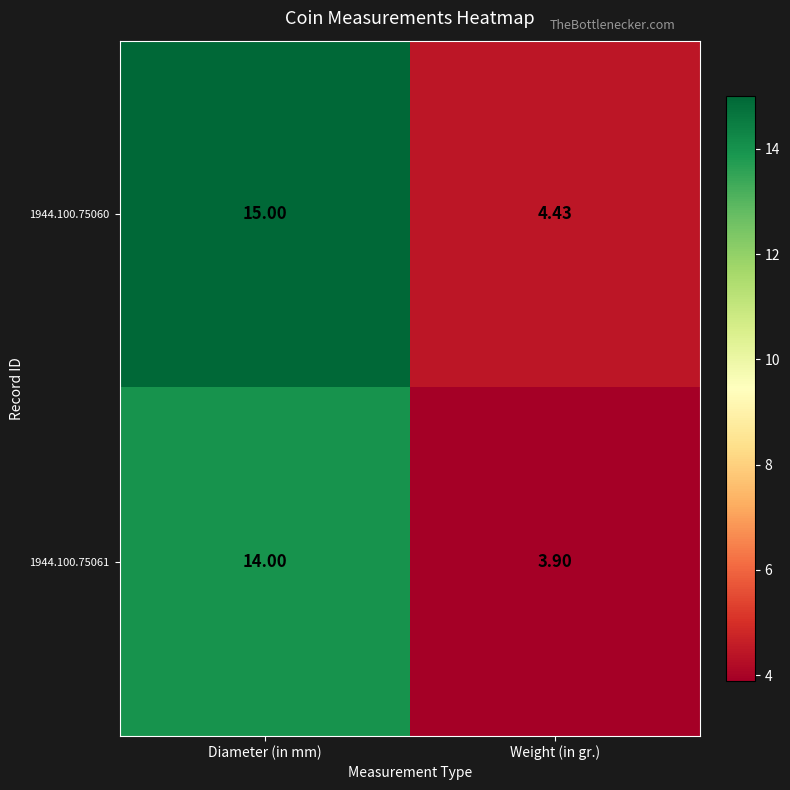

At which label is 1944.100.75060 closest to 9?

Weight (in gr.)